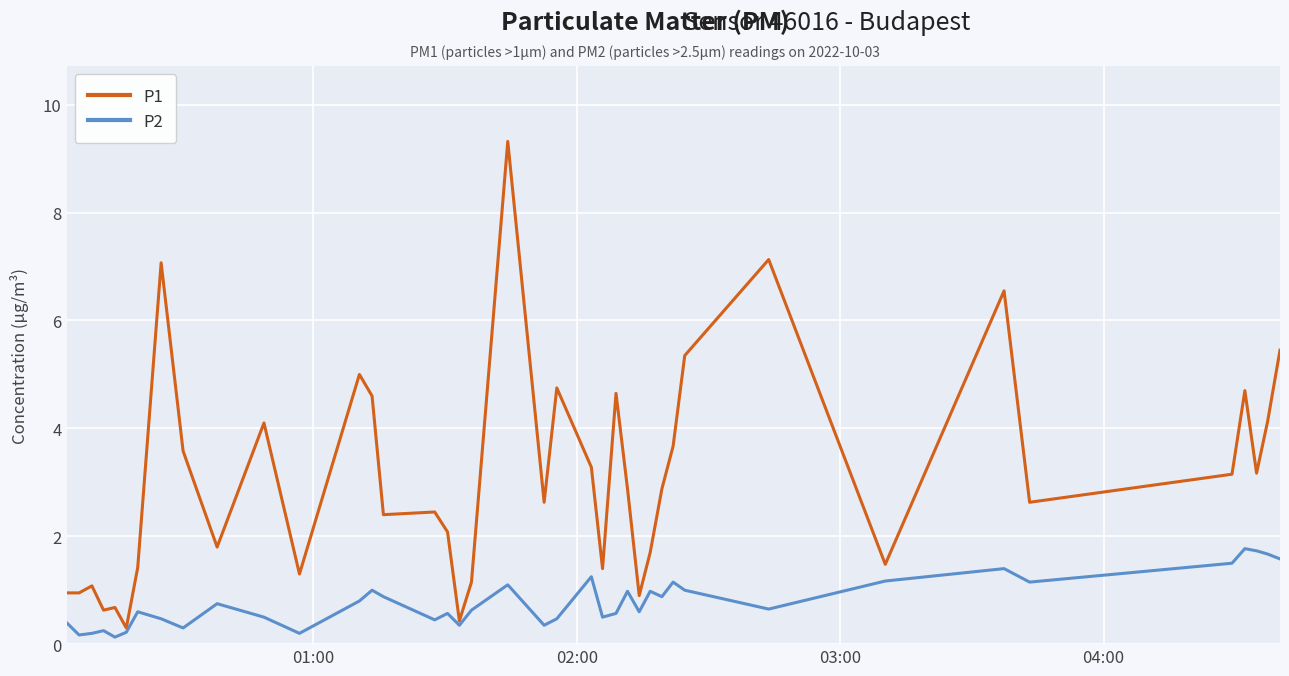

What is the difference between the maximum and minimum values in the P2 series?

1.6